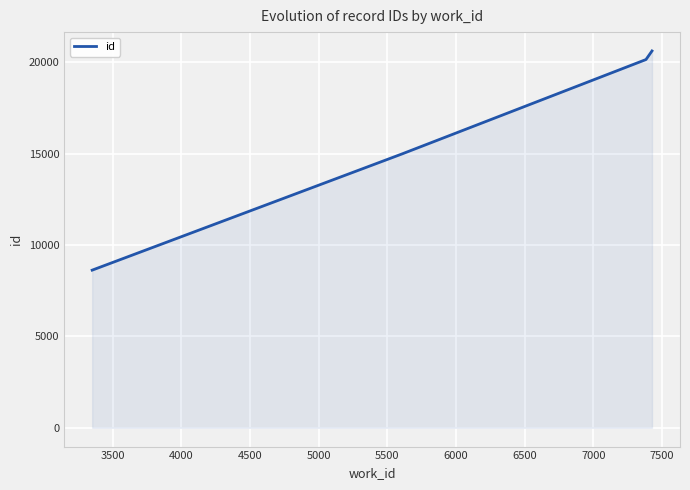

Count the number of categories in the chart.

4